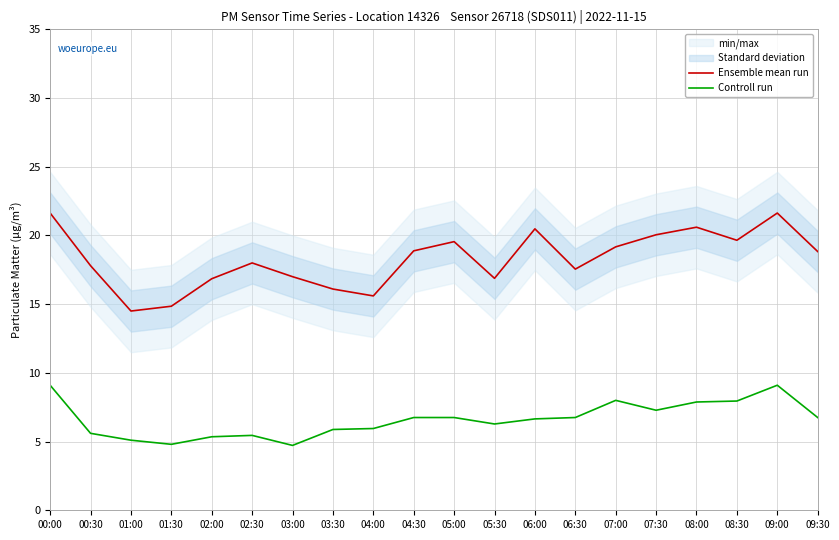

How many data points in Controll run are less than 6?

8